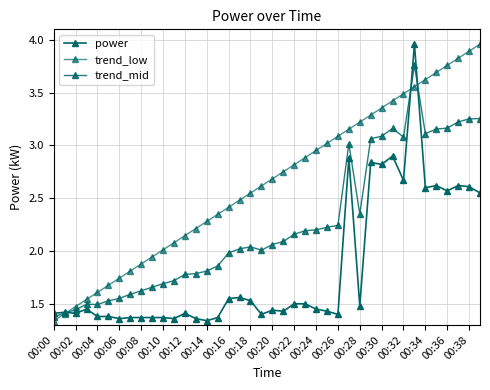

Reading right to left, transcribe all the data shown in this chart.

power: 2.5	2.6	2.6	2.6	2.6	2.6	4.0	2.7	2.9	2.8	2.8	1.5	2.9	1.4	1.4	1.4	1.5	1.5	1.4	1.4	1.4	1.5	1.6	1.6	1.4	1.3	1.4	1.4	1.4	1.4	1.4	1.4	1.4	1.4	1.4	1.4	1.4	1.4	1.4	1.4
trend_low: 4.0	3.9	3.8	3.8	3.7	3.6	3.6	3.5	3.4	3.4	3.3	3.2	3.2	3.1	3.0	3.0	2.9	2.8	2.8	2.7	2.6	2.5	2.5	2.4	2.3	2.3	2.2	2.1	2.1	2.0	1.9	1.9	1.8	1.7	1.7	1.6	1.5	1.5	1.4	1.3
trend_mid: 3.3	3.3	3.2	3.2	3.2	3.1	3.8	3.1	3.2	3.1	3.1	2.4	3.0	2.2	2.2	2.2	2.2	2.2	2.1	2.1	2.0	2.0	2.0	2.0	1.9	1.8	1.8	1.8	1.7	1.7	1.7	1.6	1.6	1.6	1.5	1.5	1.5	1.4	1.4	1.4